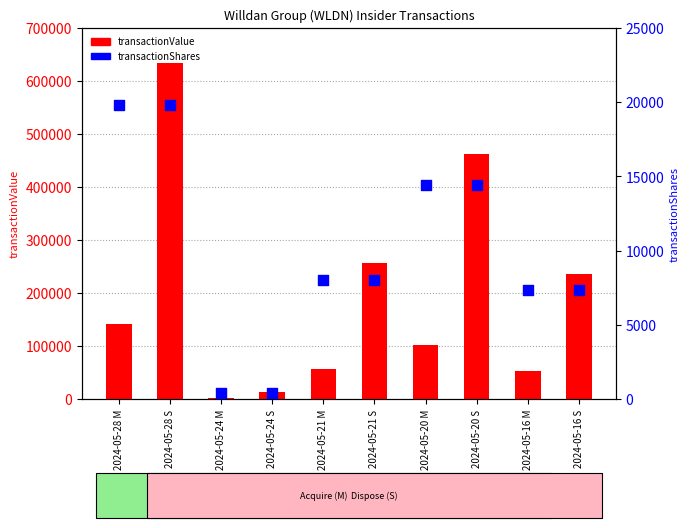

Which series has the largest total across all categories?

transactionValue